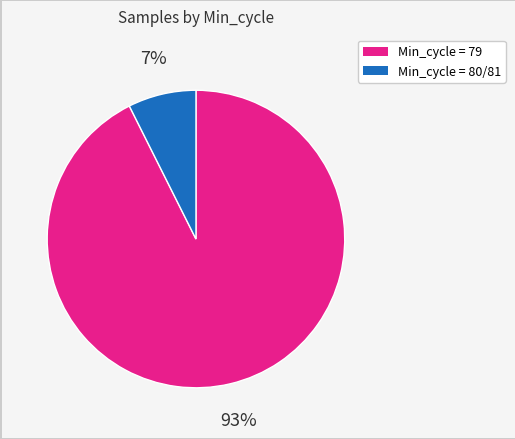

To the nearest percent, what is the average slice percentage?

50%